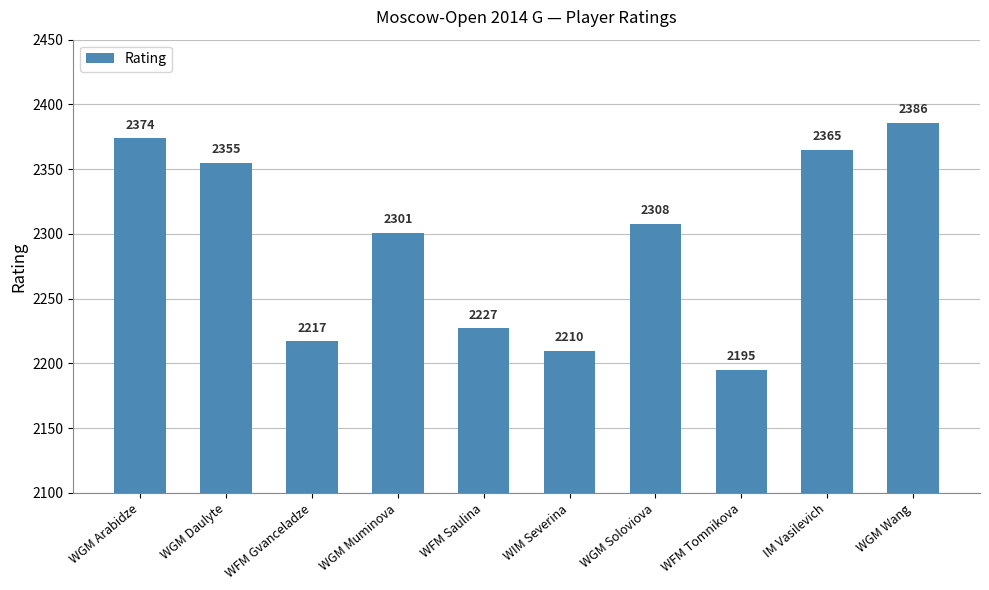

True or false: the data shows 4119 at WGM Daulyte.

False